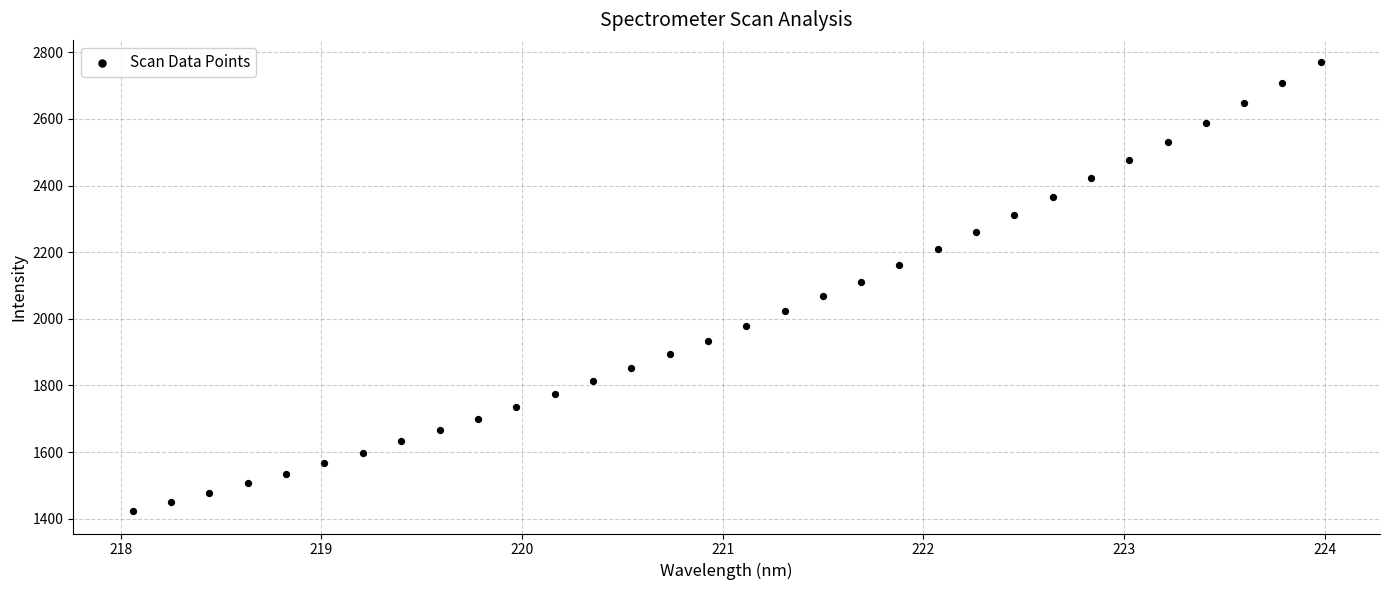

What is the range of Y values (max minus min)?

1347.2